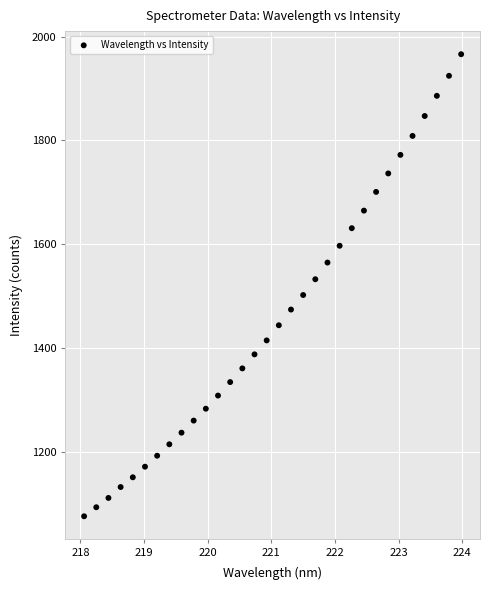

What is the range of X values (max minus min)?

5.9